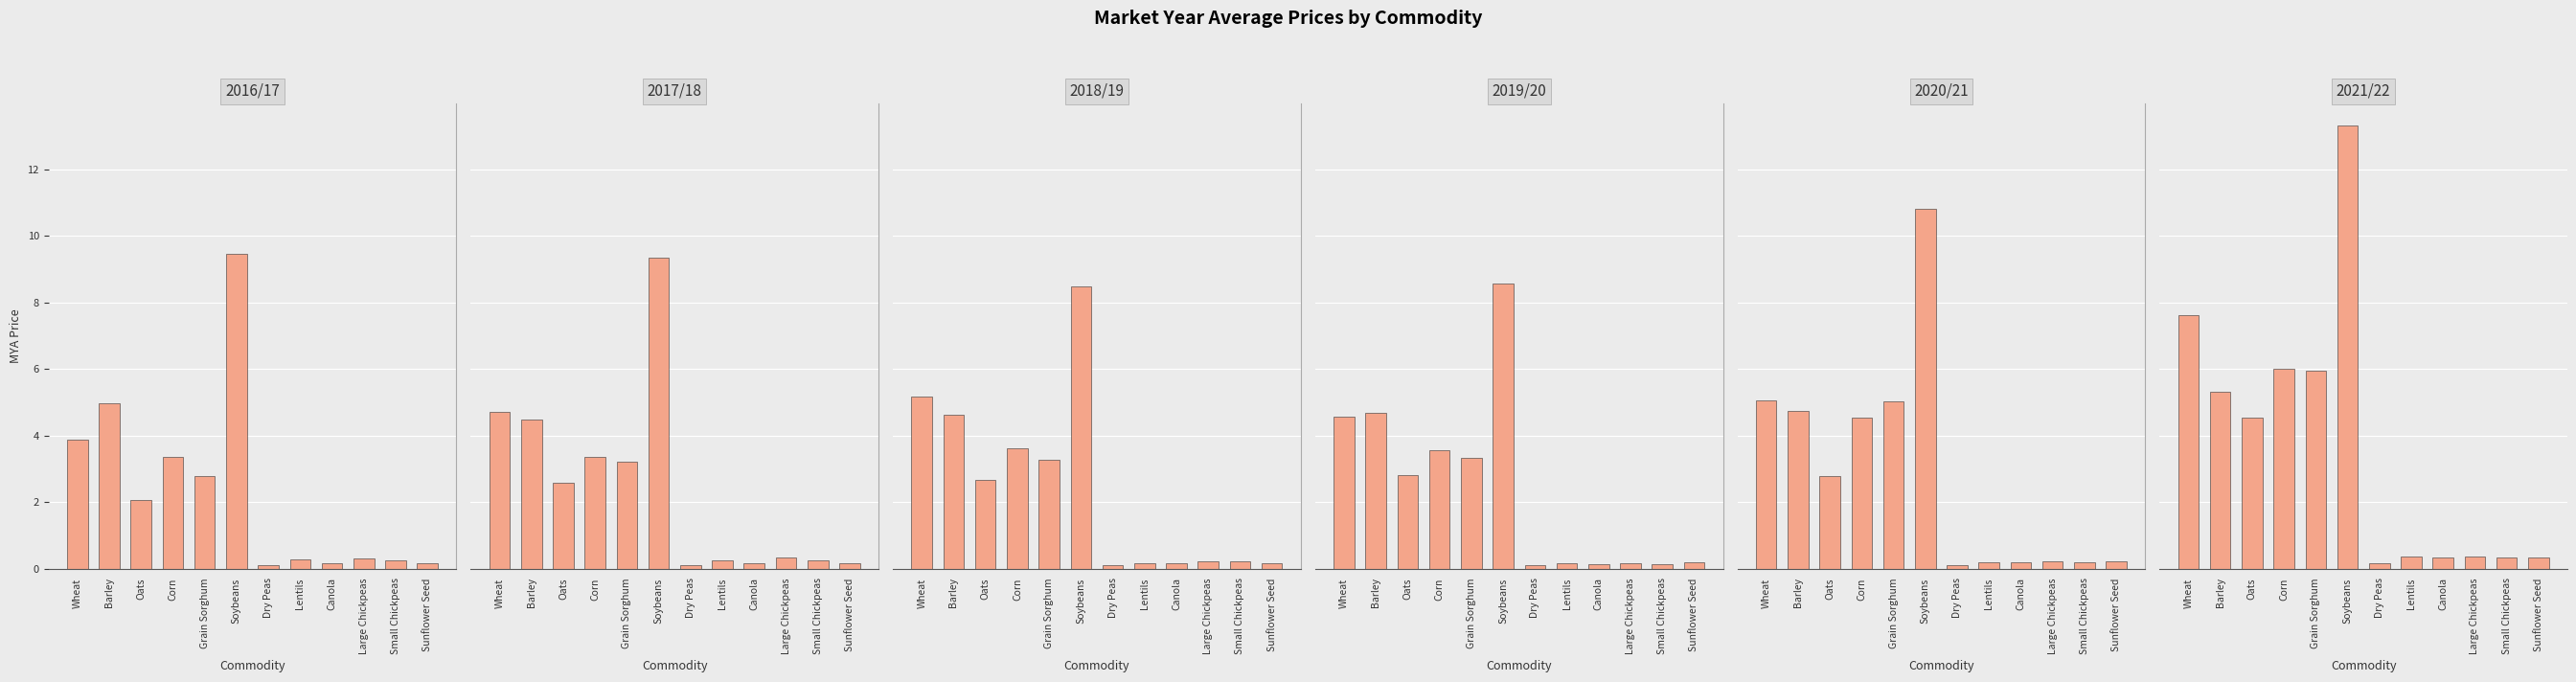

How many data points in 2017/18 are above 2?

6